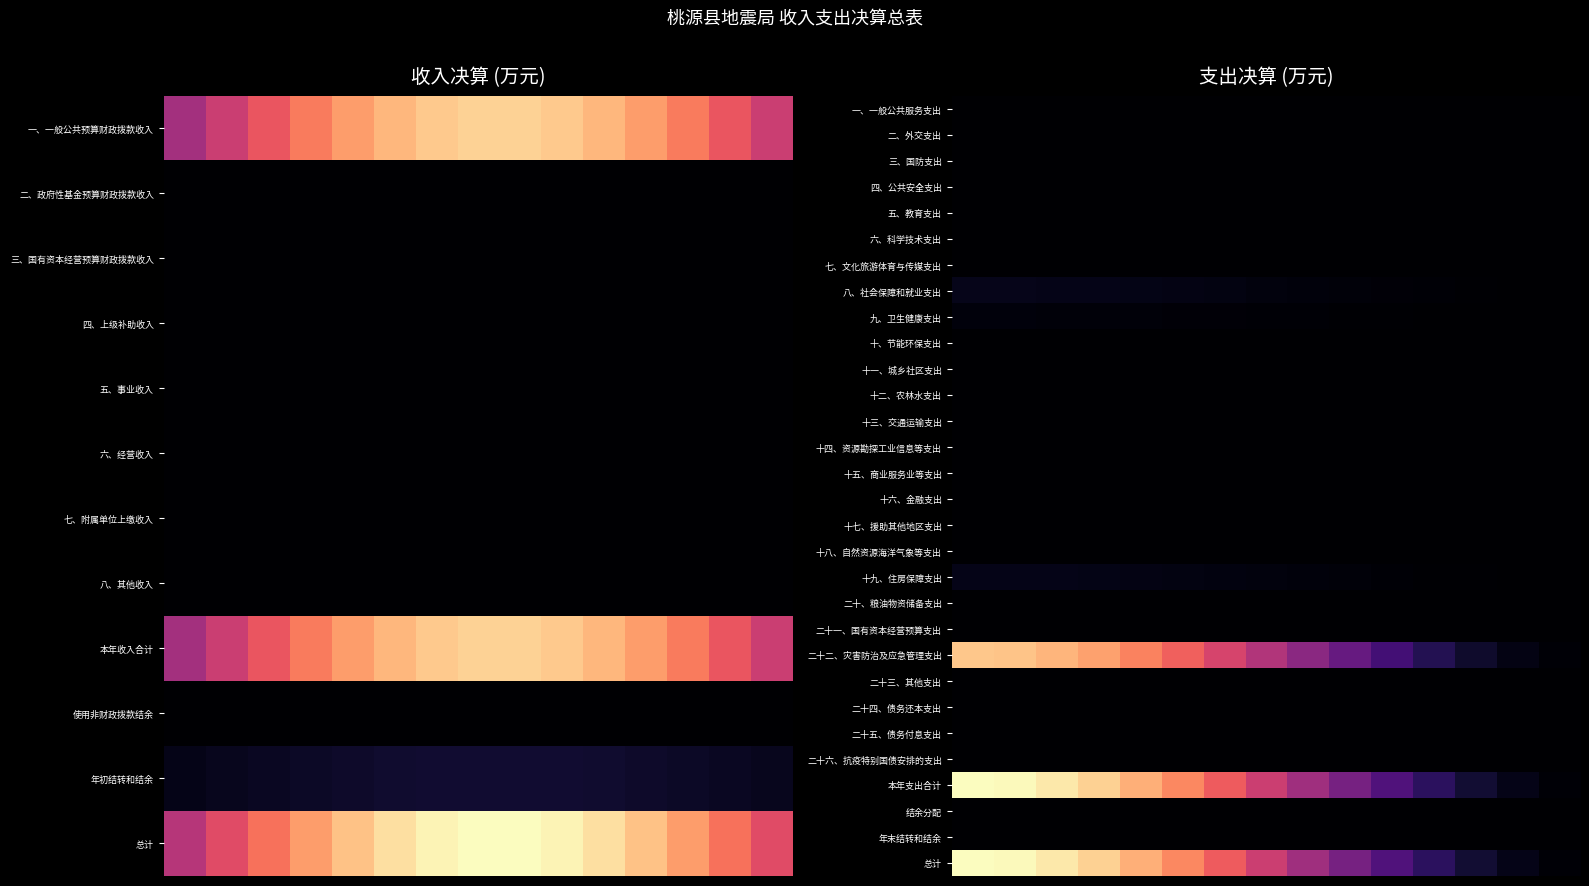

Rank the series by their maximum value, from highest to lowest.

本年支出合计, 总计, 二十二、灾害防治及应急管理支出, 八、社会保障和就业支出, 十九、住房保障支出, 九、卫生健康支出, 一、一般公共服务支出, 二、外交支出, 三、国防支出, 四、公共安全支出, 五、教育支出, 六、科学技术支出, 七、文化旅游体育与传媒支出, 十、节能环保支出, 十一、城乡社区支出, 十二、农林水支出, 十三、交通运输支出, 十四、资源勘探工业信息等支出, 十五、商业服务业等支出, 十六、金融支出, 十七、援助其他地区支出, 十八、自然资源海洋气象等支出, 二十、粮油物资储备支出, 二十一、国有资本经营预算支出, 二十三、其他支出, 二十四、债务还本支出, 二十五、债务付息支出, 二十六、抗疫特别国债安排的支出, 结余分配, 年末结转和结余